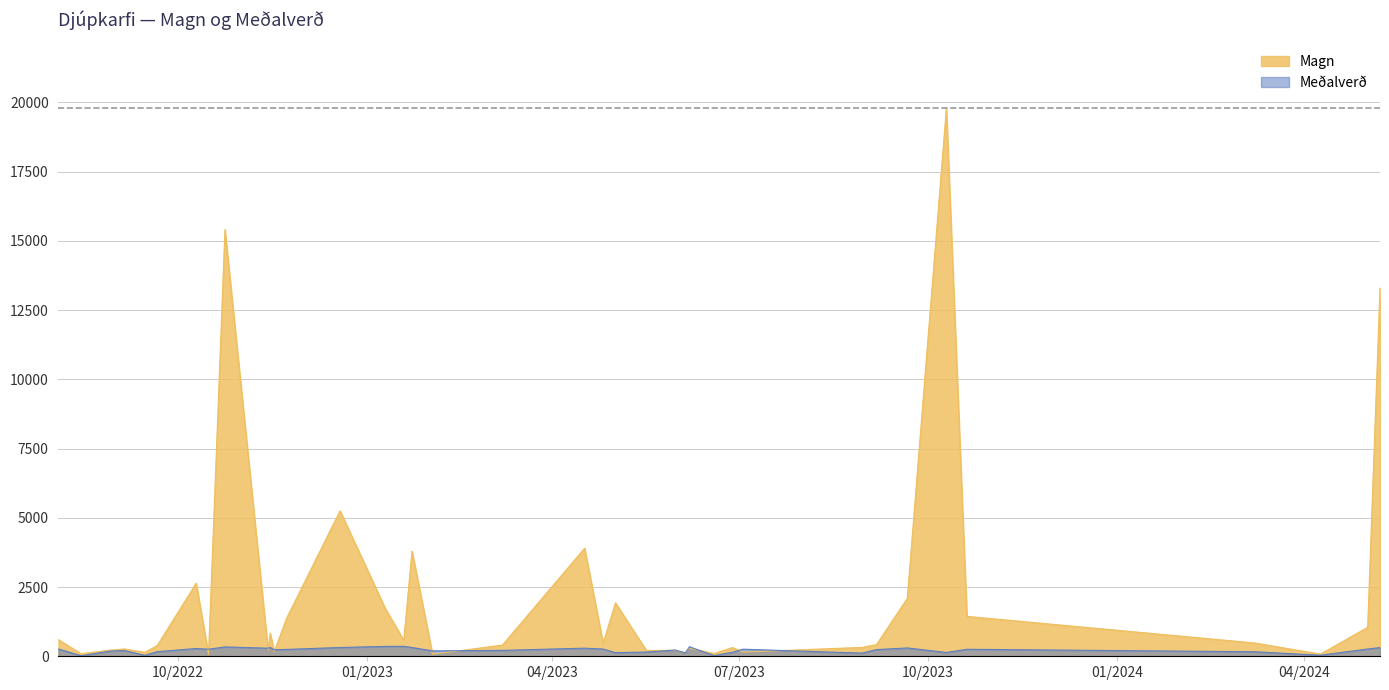

What is the difference between the maximum and minimum values in the Meðalverð series?

338.0